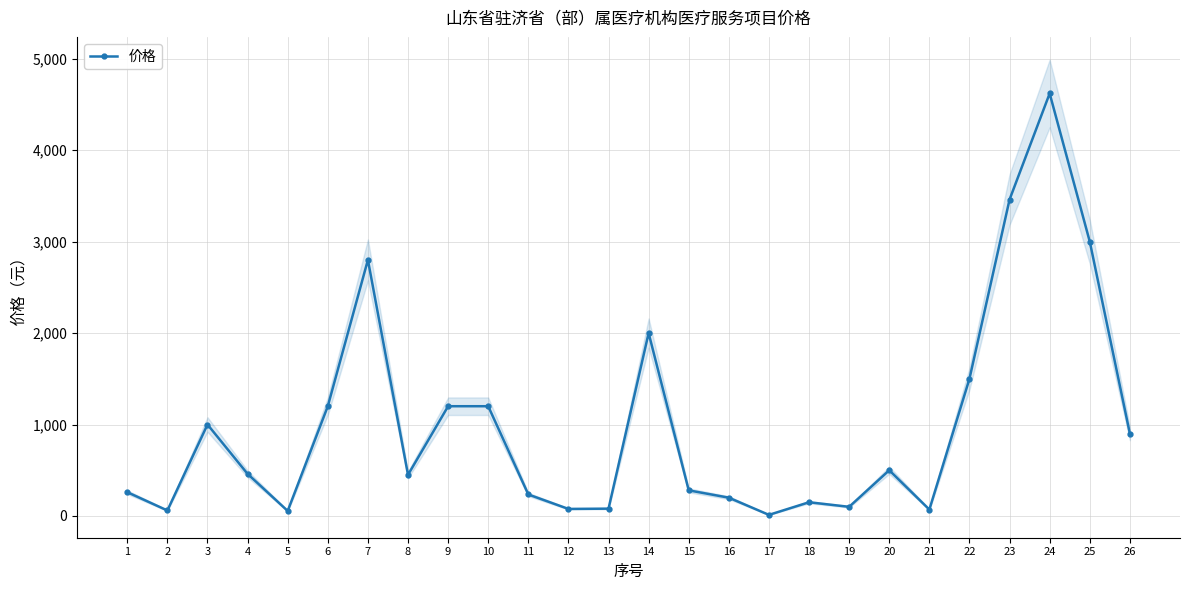

Which has a higher value, 25 or 16?

25